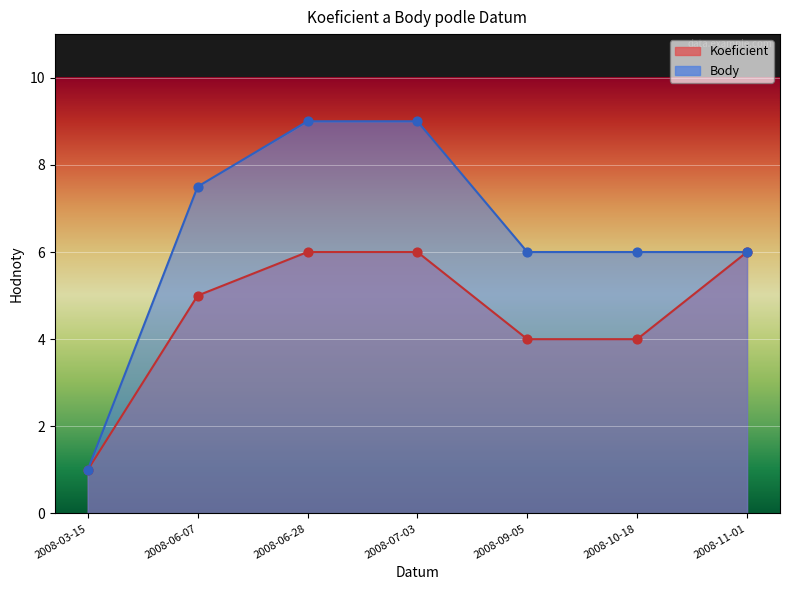

What are all the series names shown in the legend?

Koeficient, Body